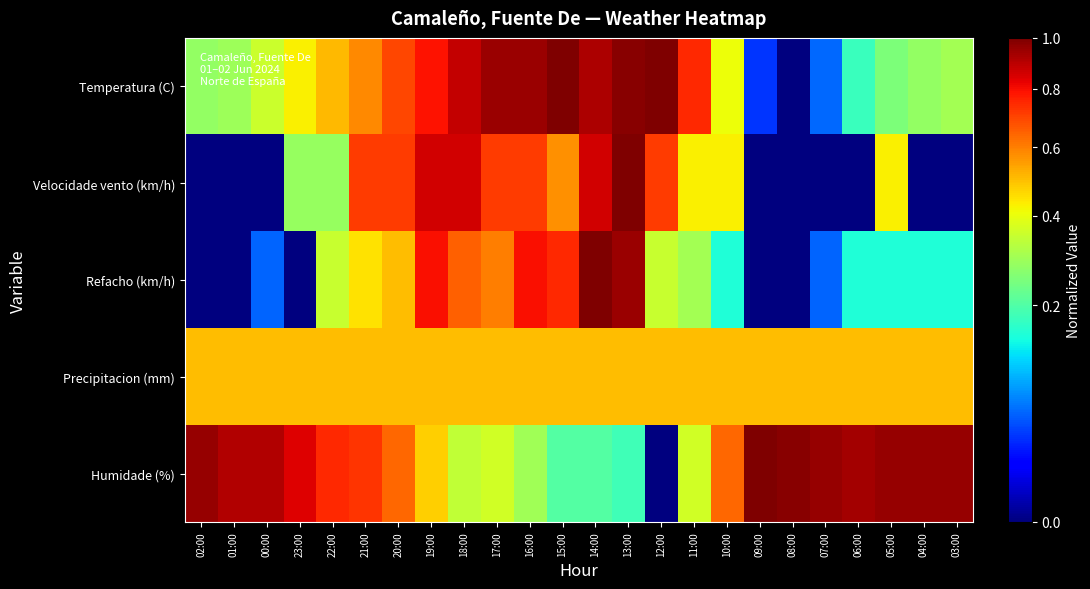

List the series in order of their peak value, highest first.

Temperatura (C), Velocidade vento (km/h), Refacho (km/h), Humidade (%), Precipitacion (mm)